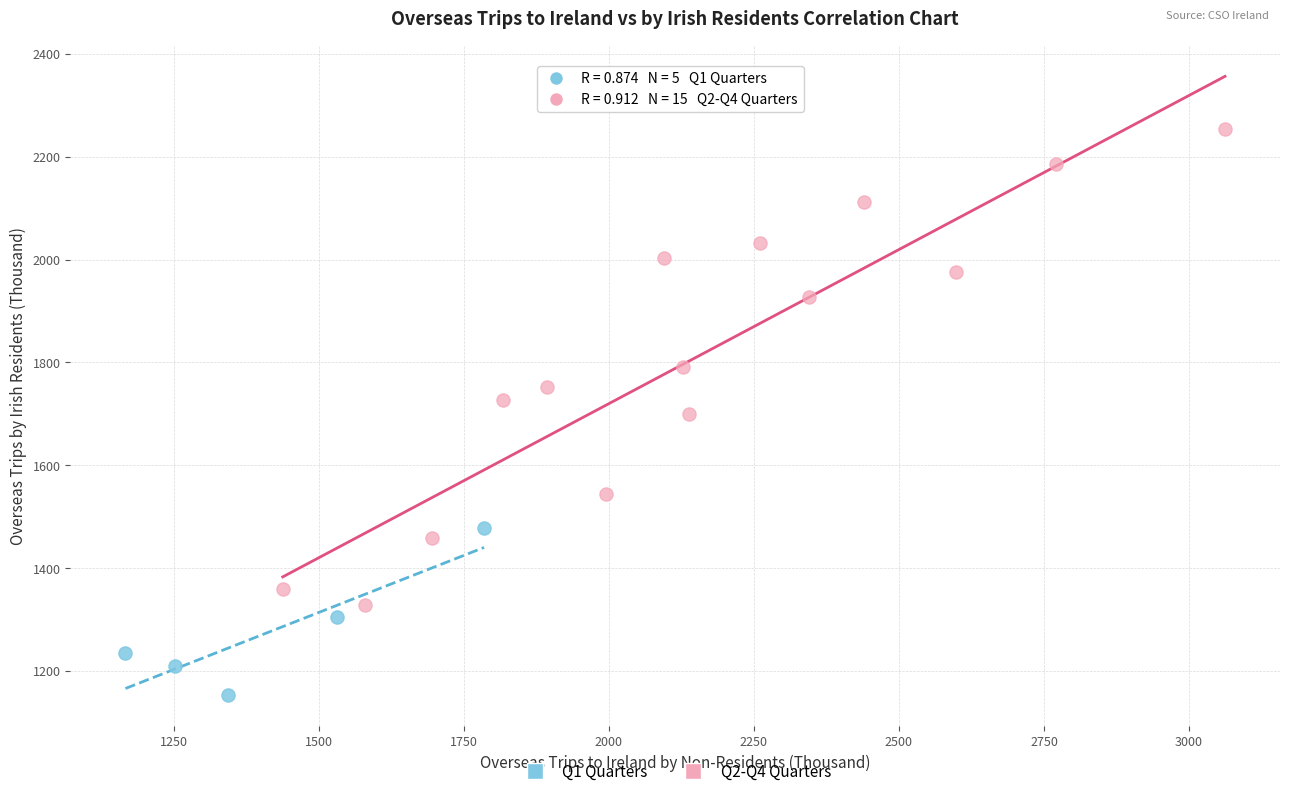

Which series has the widest spread of Y values?

Q2-Q4 Quarters